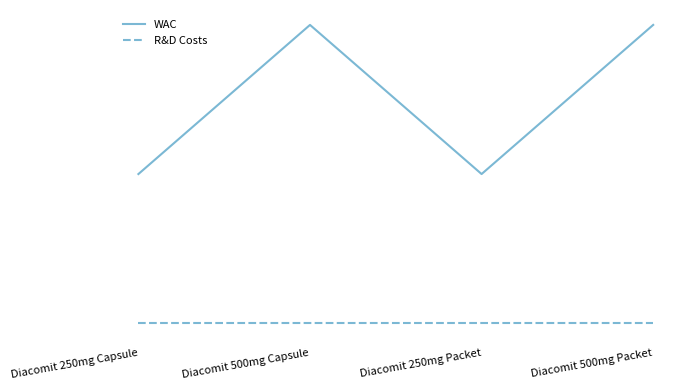

At how many categories does at least one series exceed 888?

4